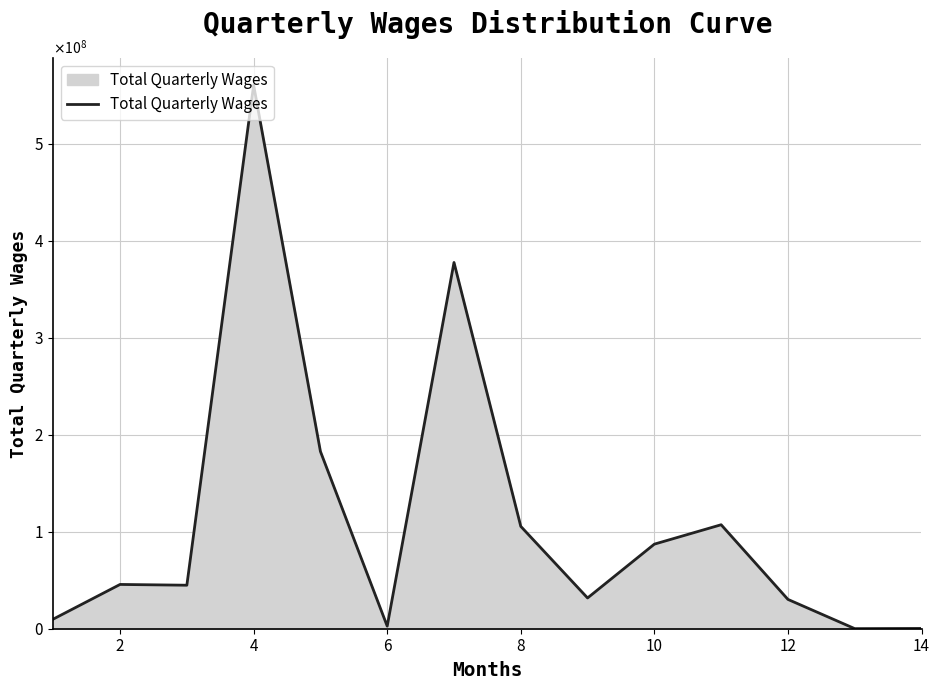

Does the chart display data point markers on the line(s)?

No